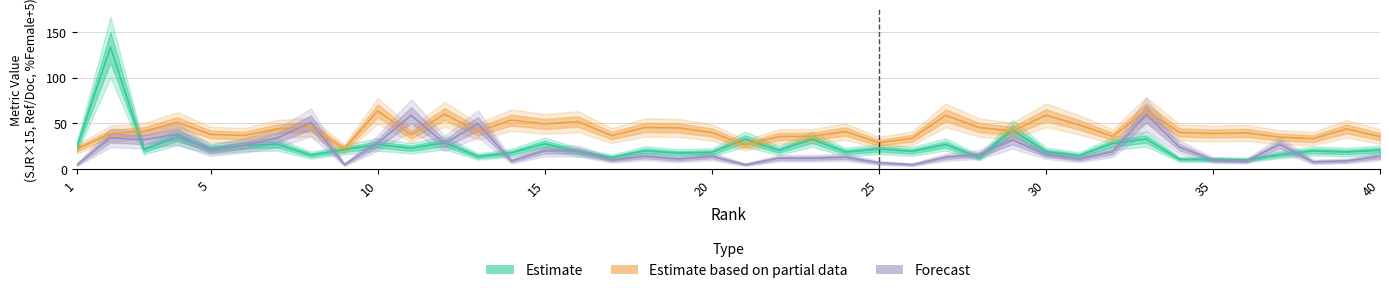

Rank the series by their maximum value, from lowest to highest.

Forecast, Estimate based on partial data, Estimate